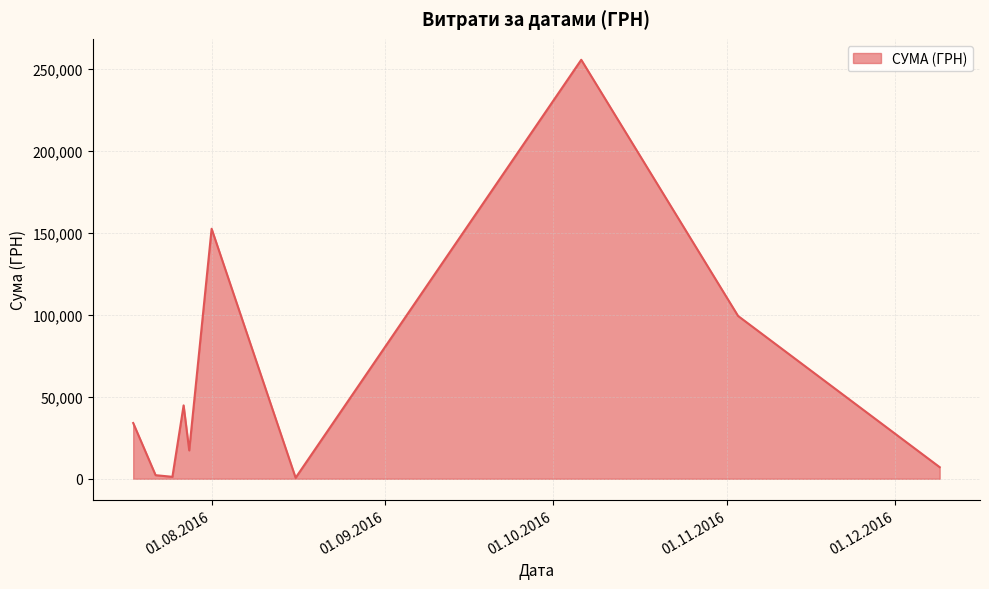

What is the difference between the maximum and minimum values?

254950.2